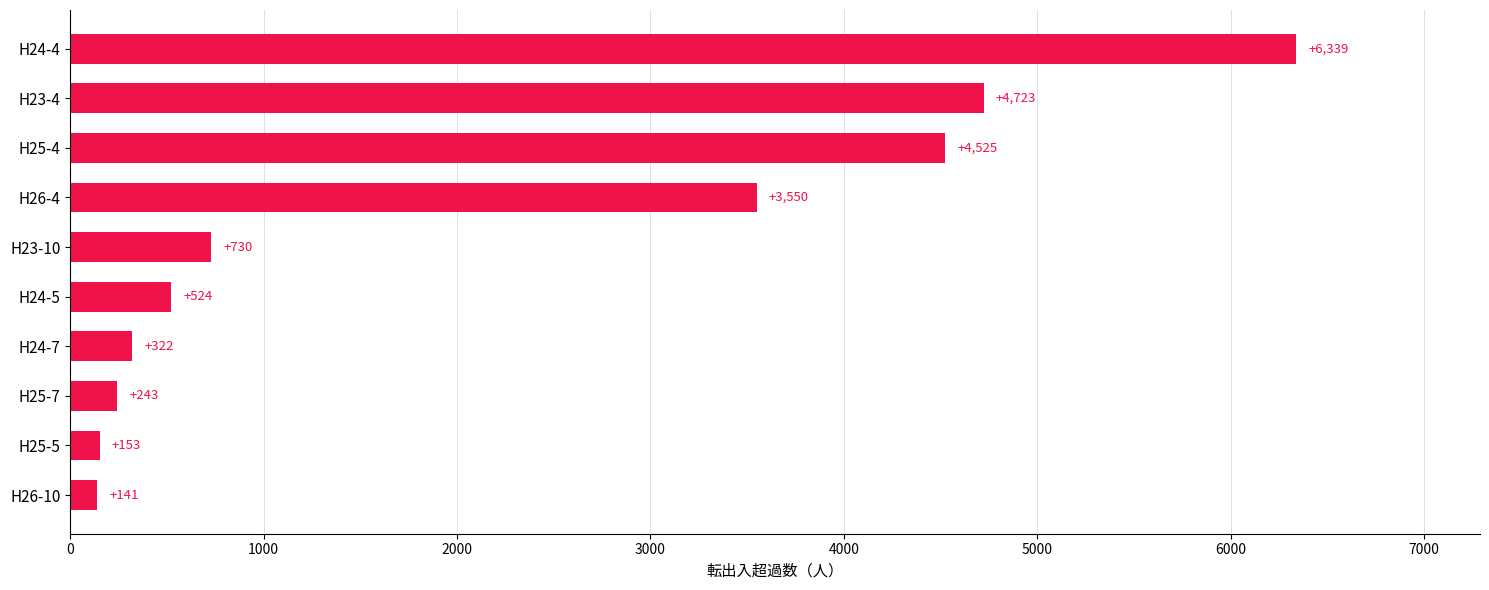

Approximately how many times larger is the value at H25-7 compared to H25-5?

1.6